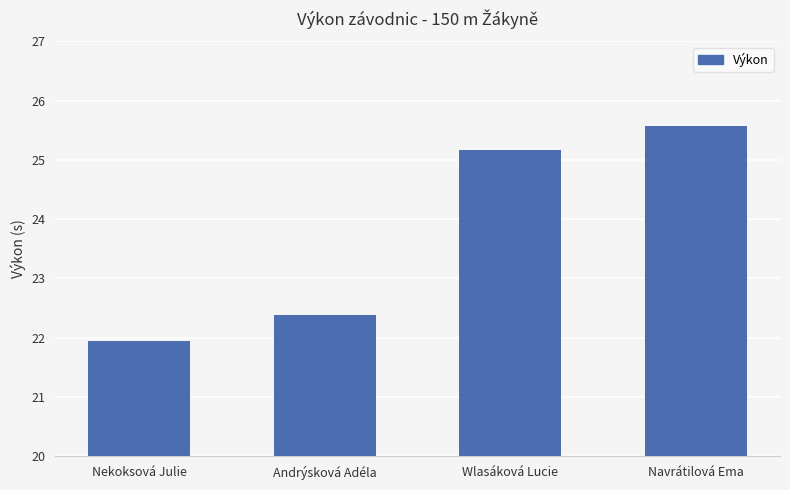

What is the label of the 1st bar from the right?

Navrátilová Ema